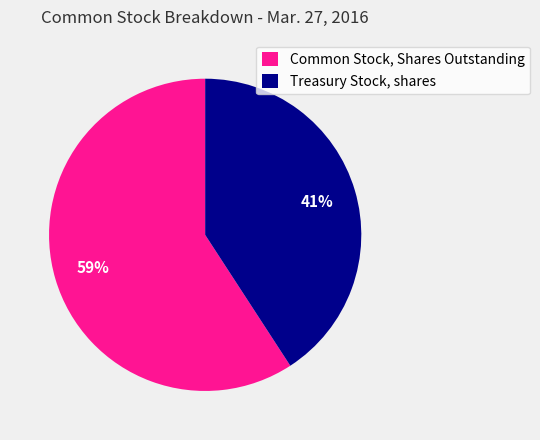

Approximately how many times larger is the value at Treasury Stock, shares compared to Common Stock, Shares Outstanding?

0.7